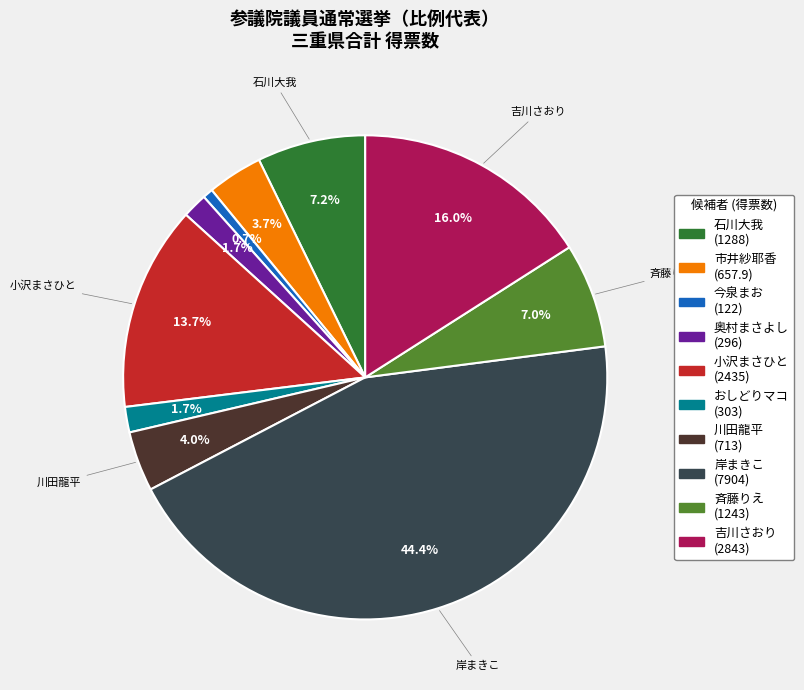

Is there a majority slice in this chart?

No